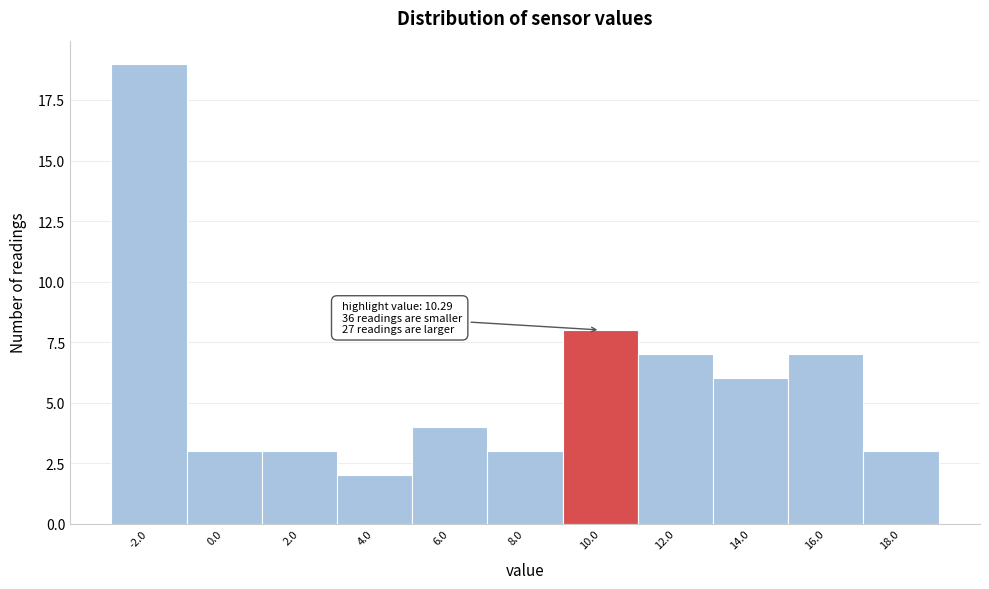

Reading left to right, list all the values displayed in this chart.

-2.0=19	0.0=3	2.0=3	4.0=2	6.0=4	8.0=3	10.0=8	12.0=7	14.0=6	16.0=7	18.0=3